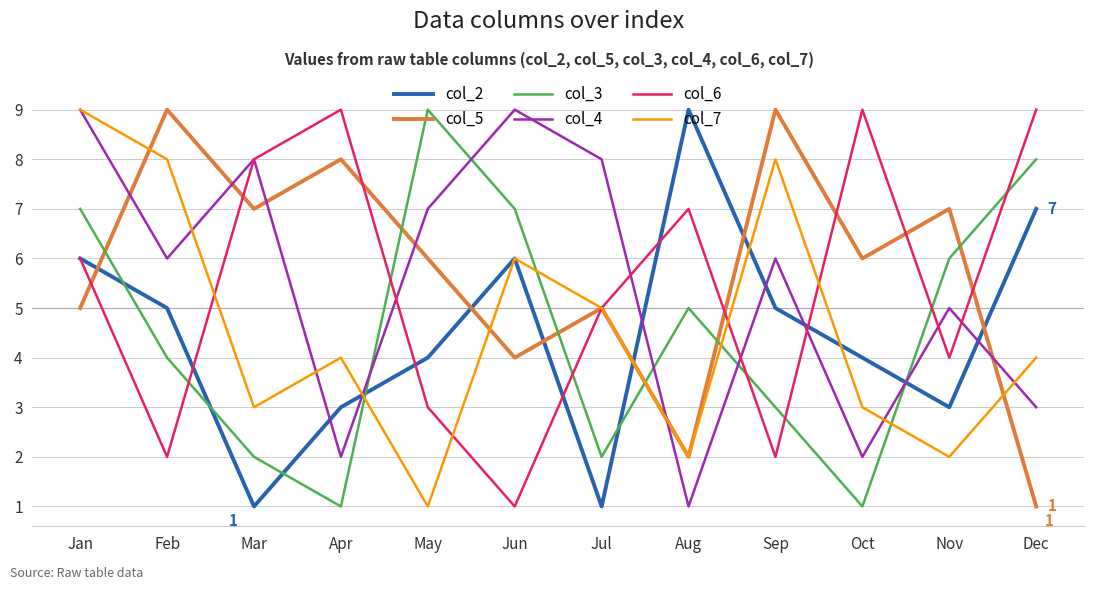

Is the value of col_5 at Sep greater than the value of col_6 at Sep?

Yes